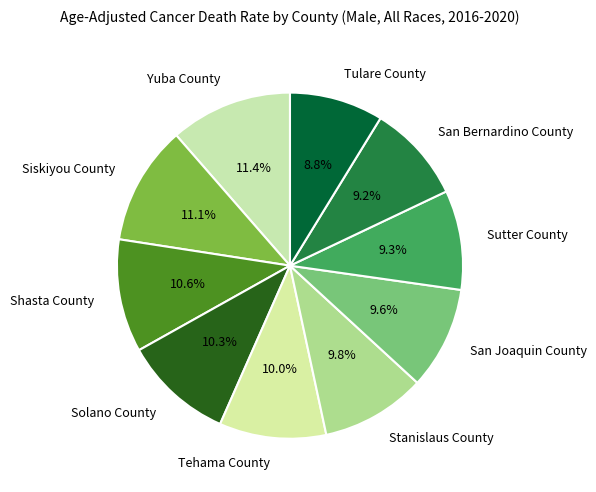

How many slices are in this pie chart?

10